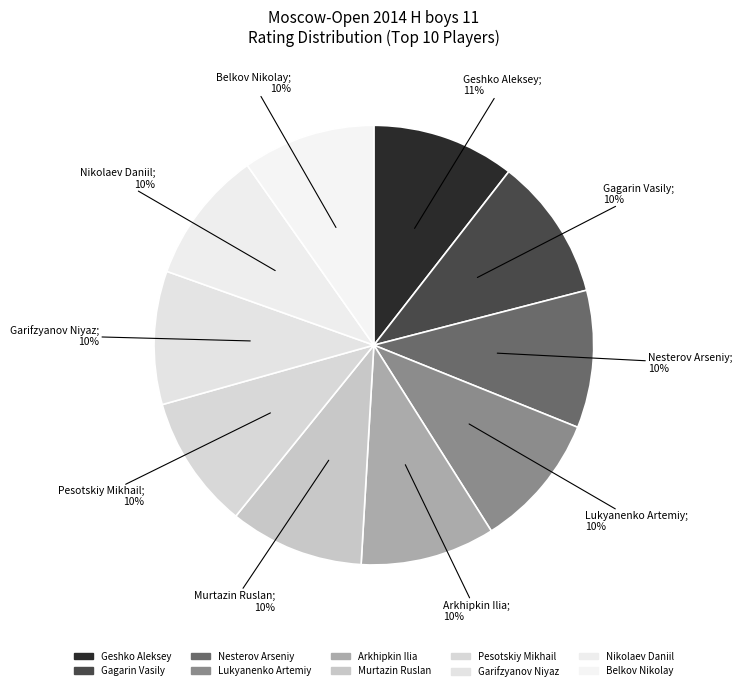

Count the number of slices in the pie.

10